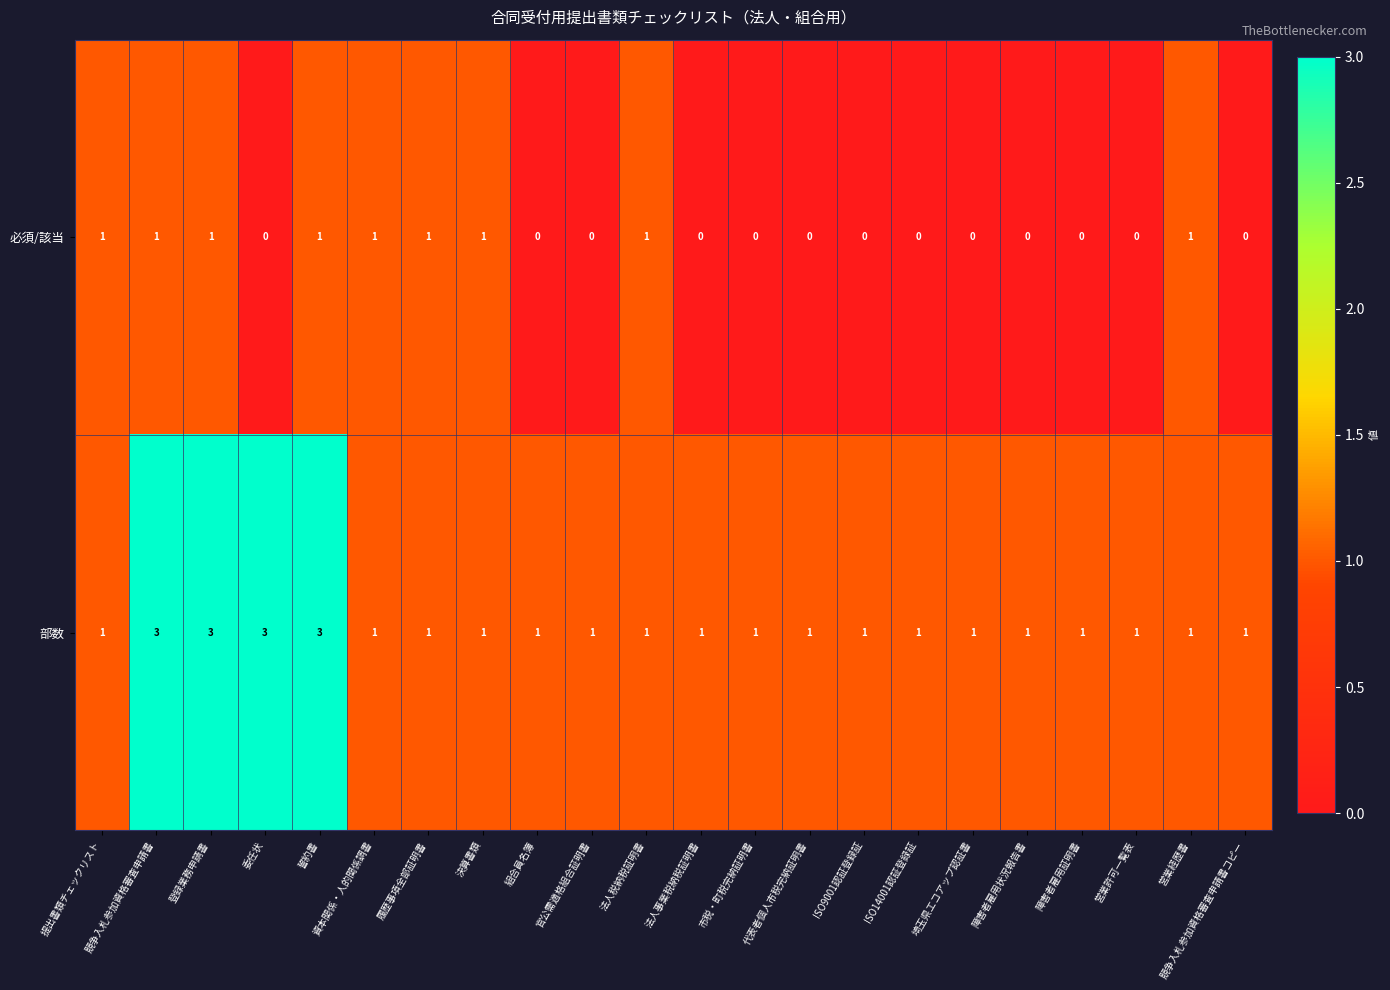

At how many categories does at least one series exceed 0?

22